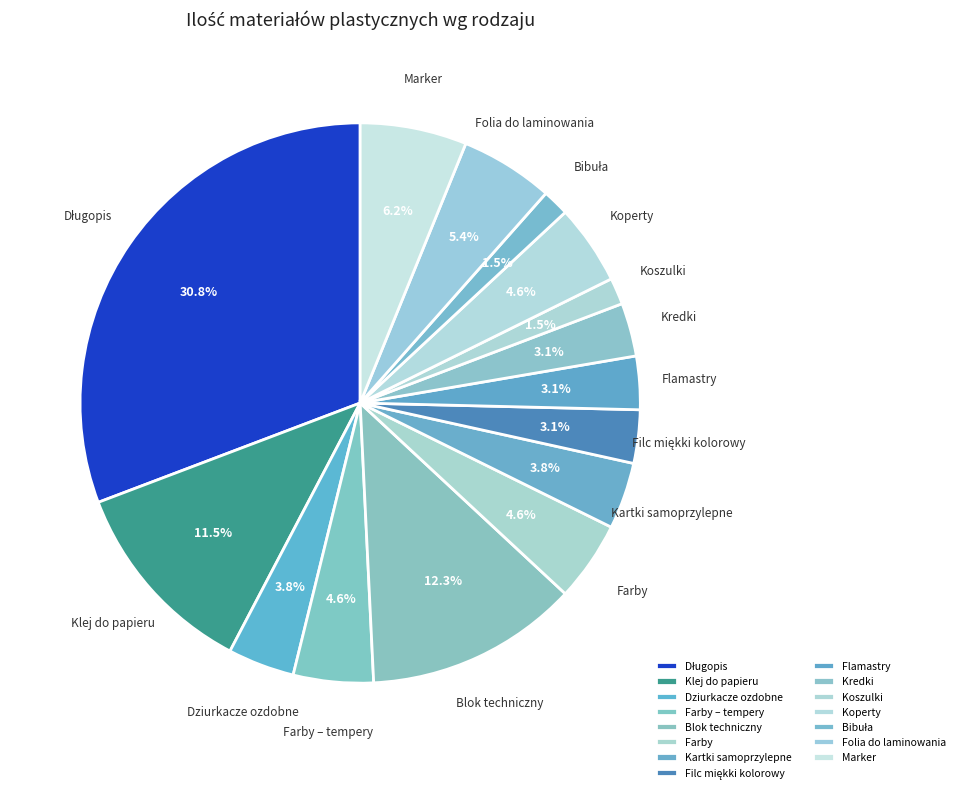

Between Flamastry and Farby, which is larger?

Farby